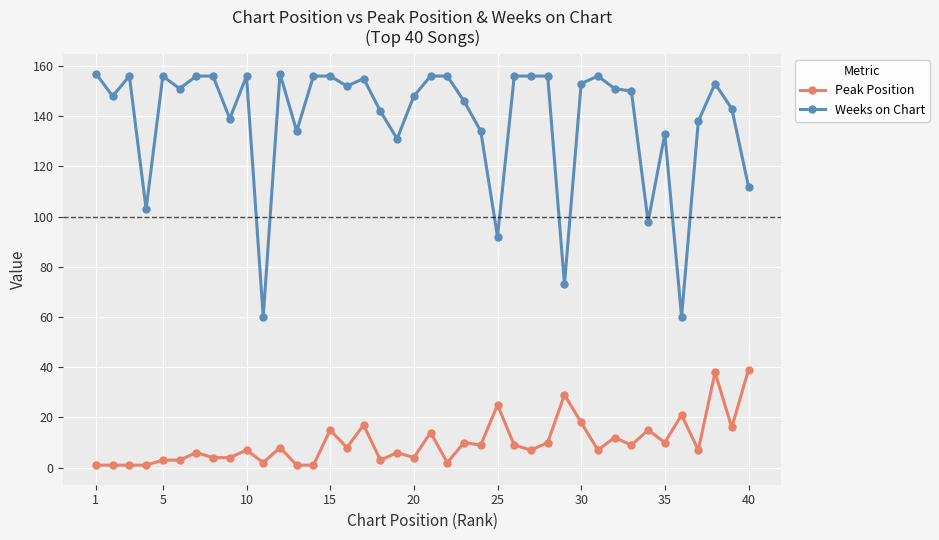

At how many categories does at least one series exceed 23?

40